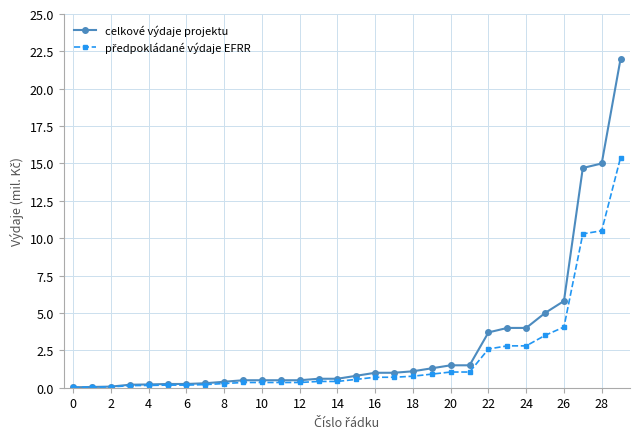

Which series has the widest spread of values?

celkové výdaje projektu